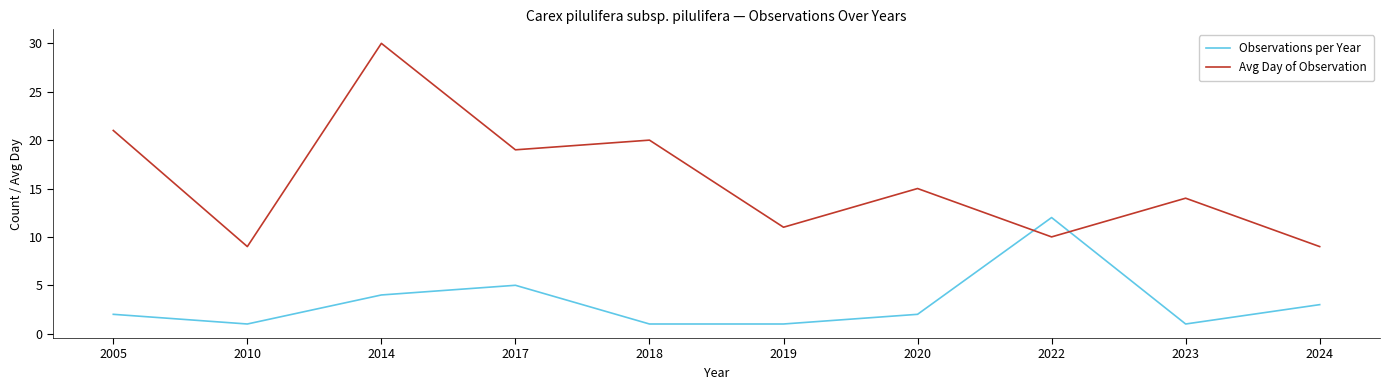

Reading left to right, transcribe all the data shown in this chart.

Observations per Year: 2005=2	2010=1	2014=4	2017=5	2018=1	2019=1	2020=2	2022=12	2023=1	2024=3
Avg Day of Observation: 2005=21	2010=9	2014=30	2017=19	2018=20	2019=11	2020=15	2022=10	2023=14	2024=9